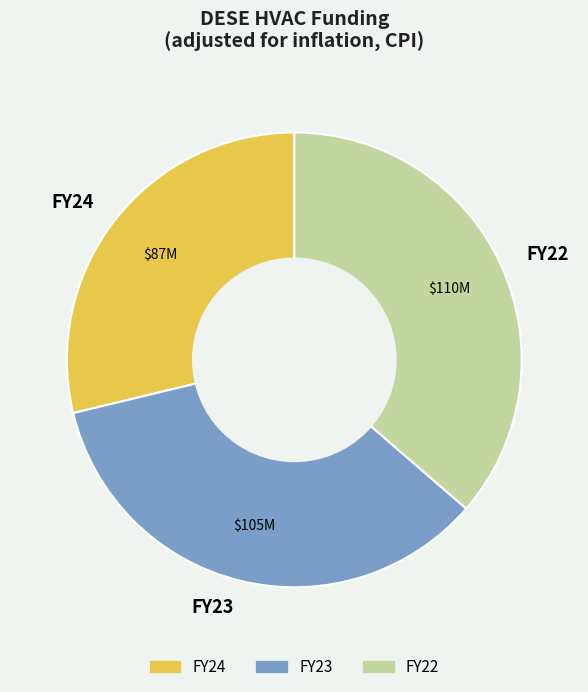

Is there any slice that represents more than half of the pie?

No